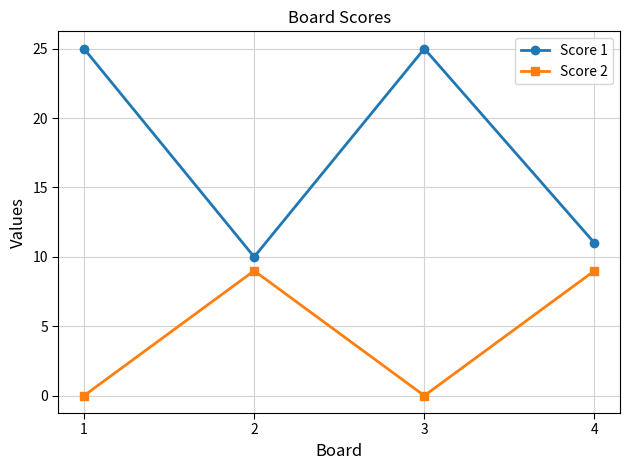

True or false: Score 1 has more than 2 points higher than both neighbors.

False